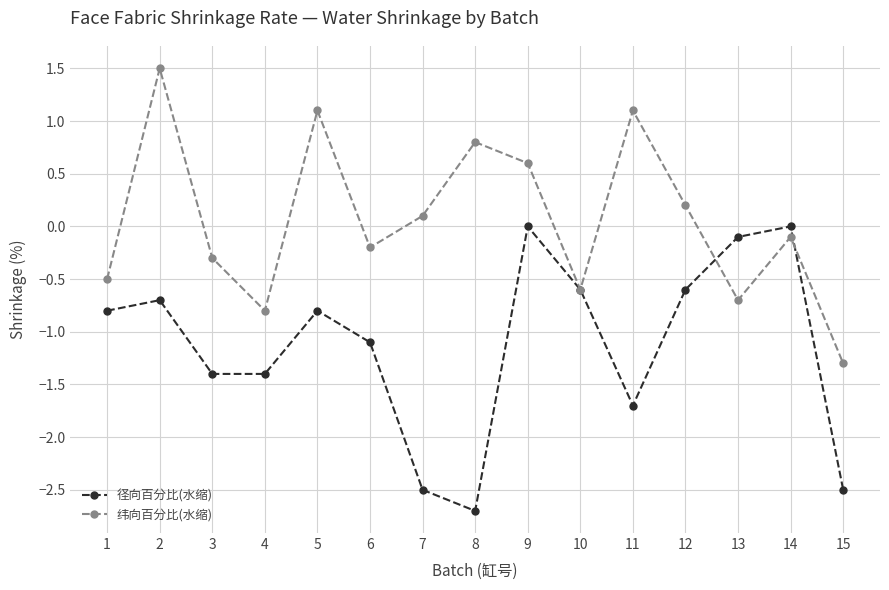

Is the value of 纬向百分比(水缩) at 3 greater than the value of 径向百分比(水缩) at 8?

Yes